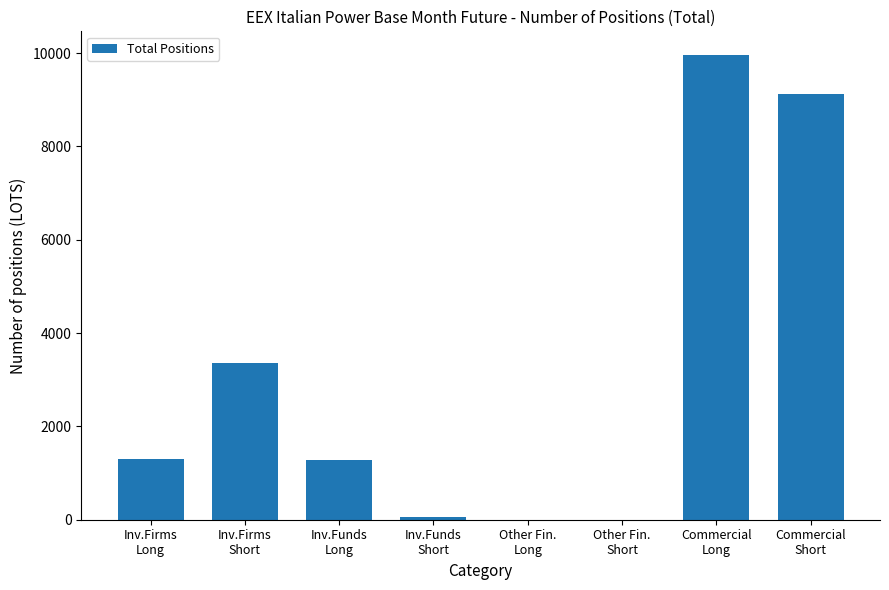

What is the greatest value displayed?

9970